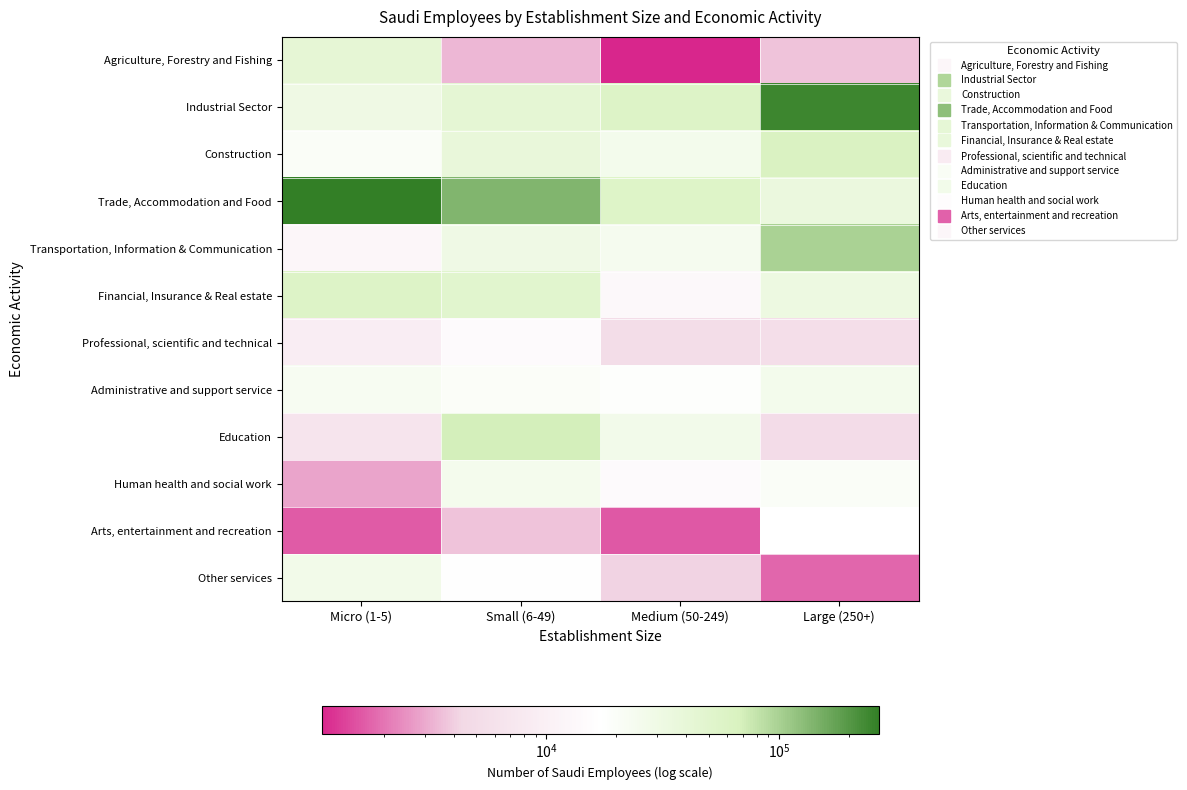

Which series has the largest total across all categories?

Trade, Accommodation and Food